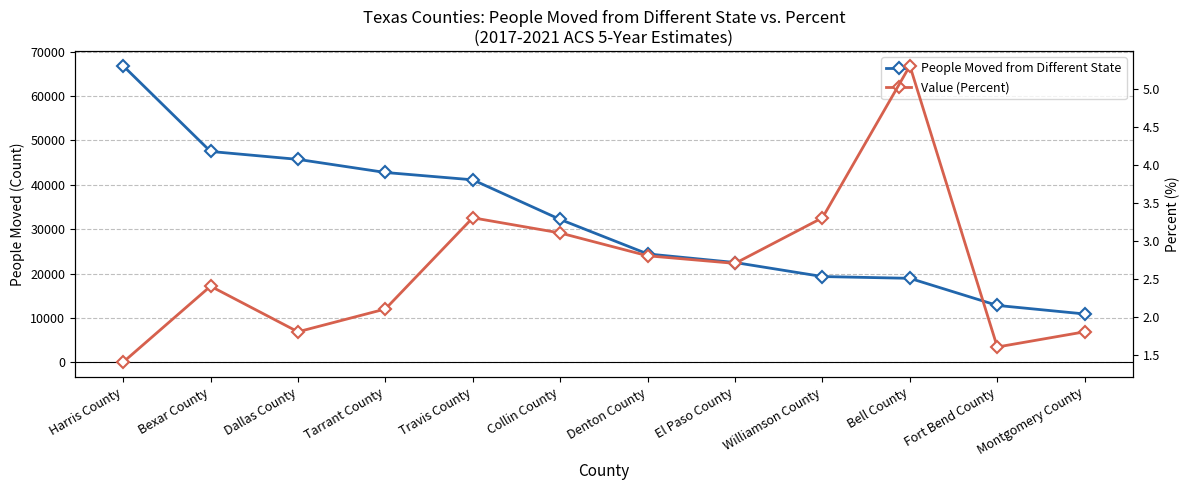

Which category has the highest value across all series?

Harris County